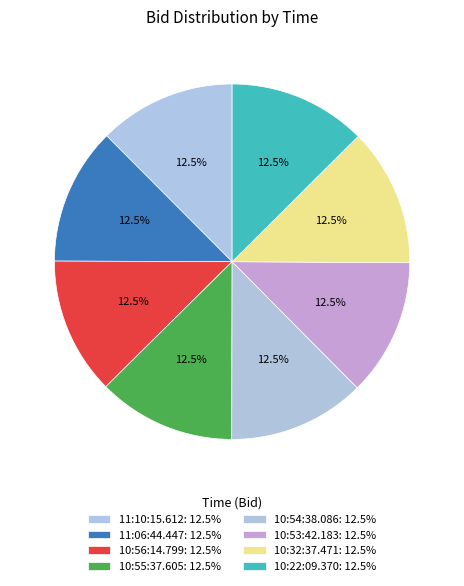

How many segments does this pie chart have?

8